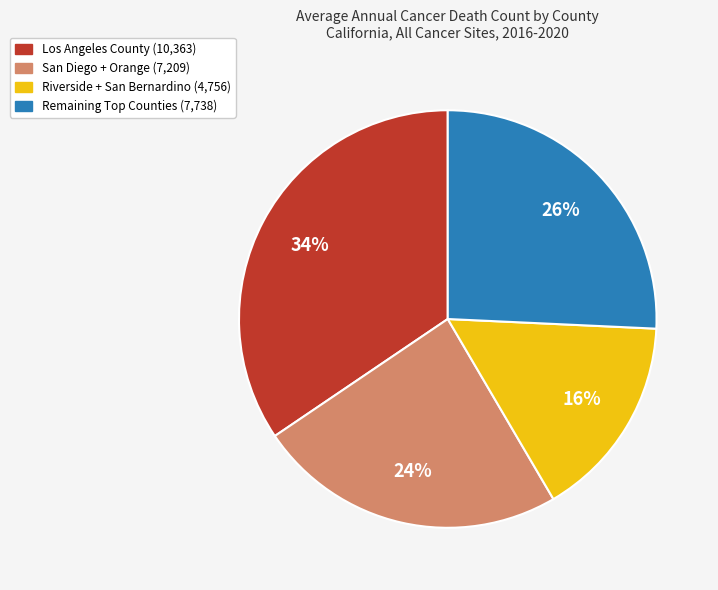

What is the smallest slice in the pie chart?

Riverside + San Bernardino (4,756)